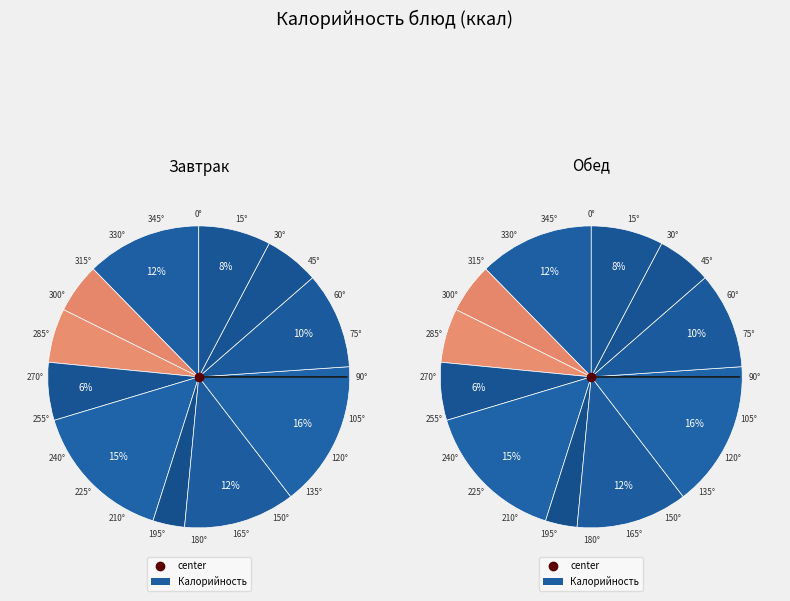

Do Каша гречневая and Хлеб ржаной пшеничный (завтрак) together represent more than half of the pie?

No